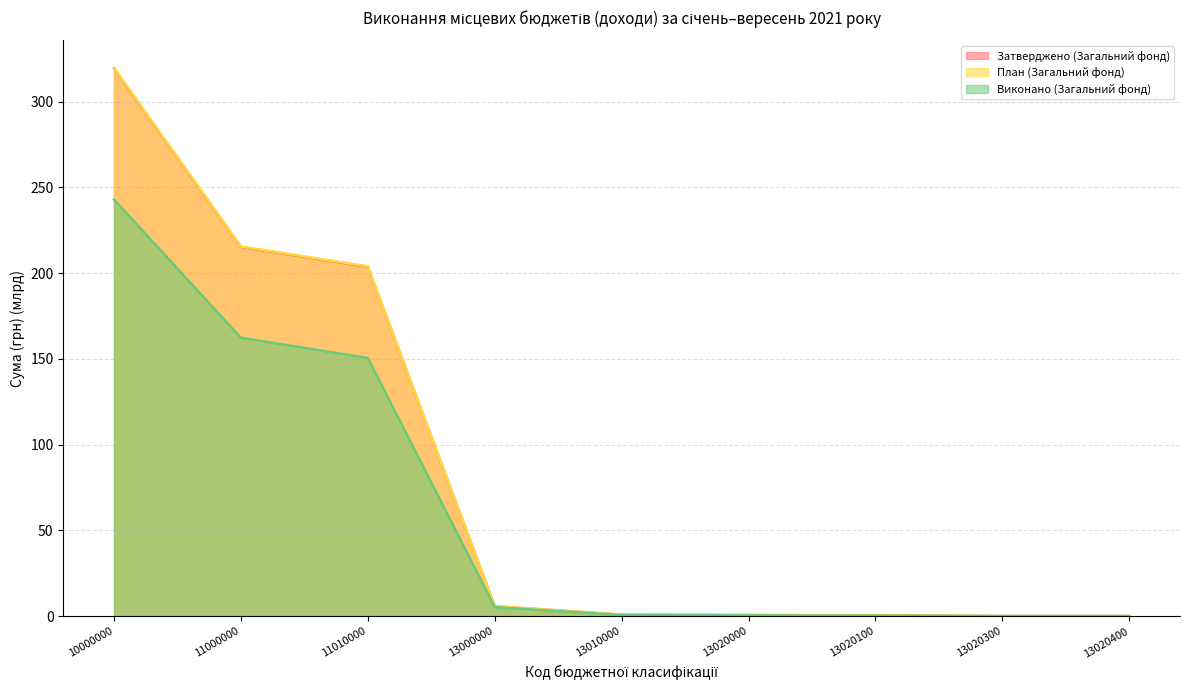

Count the number of categories in the chart.

9